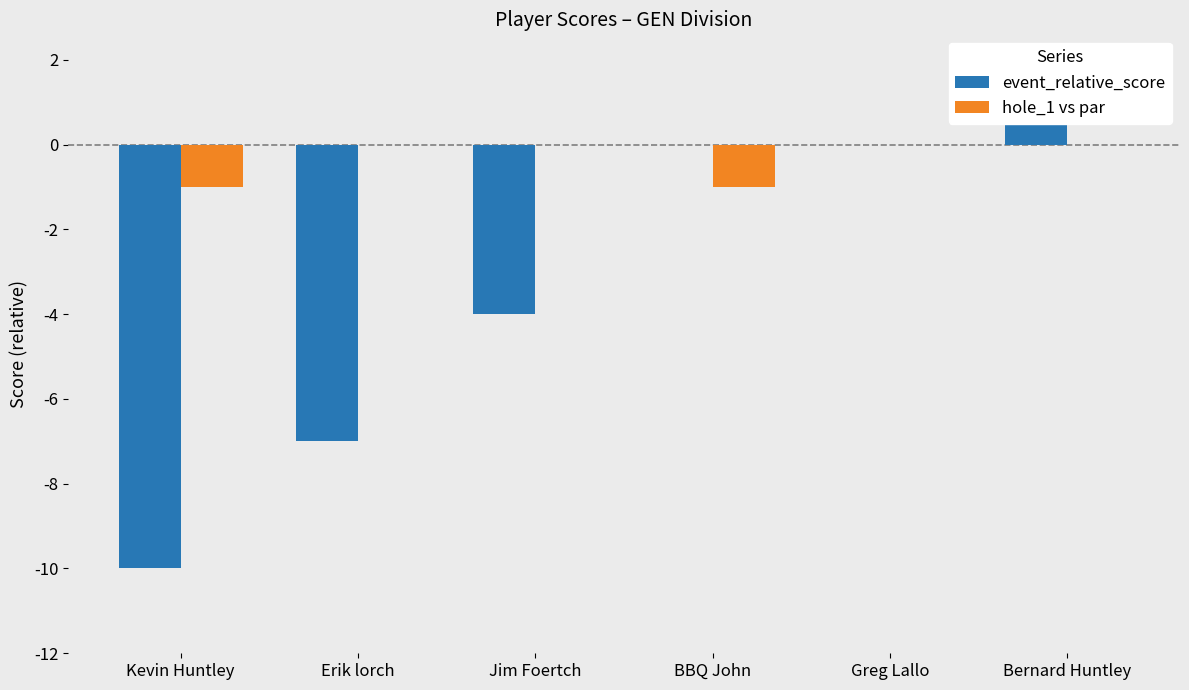

Reading right to left, list all the values displayed in this chart.

event_relative_score: 2	0	0	-4	-7	-10
hole_1 vs par: 0	0	-1	0	0	-1